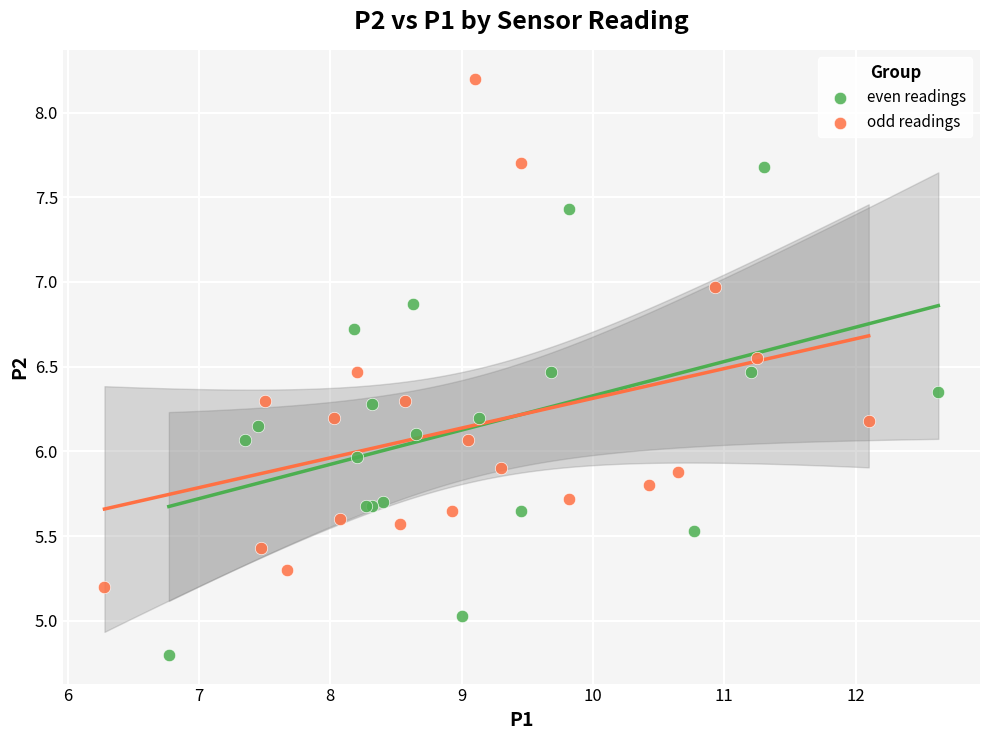

Which series contains the highest Y value?

odd readings